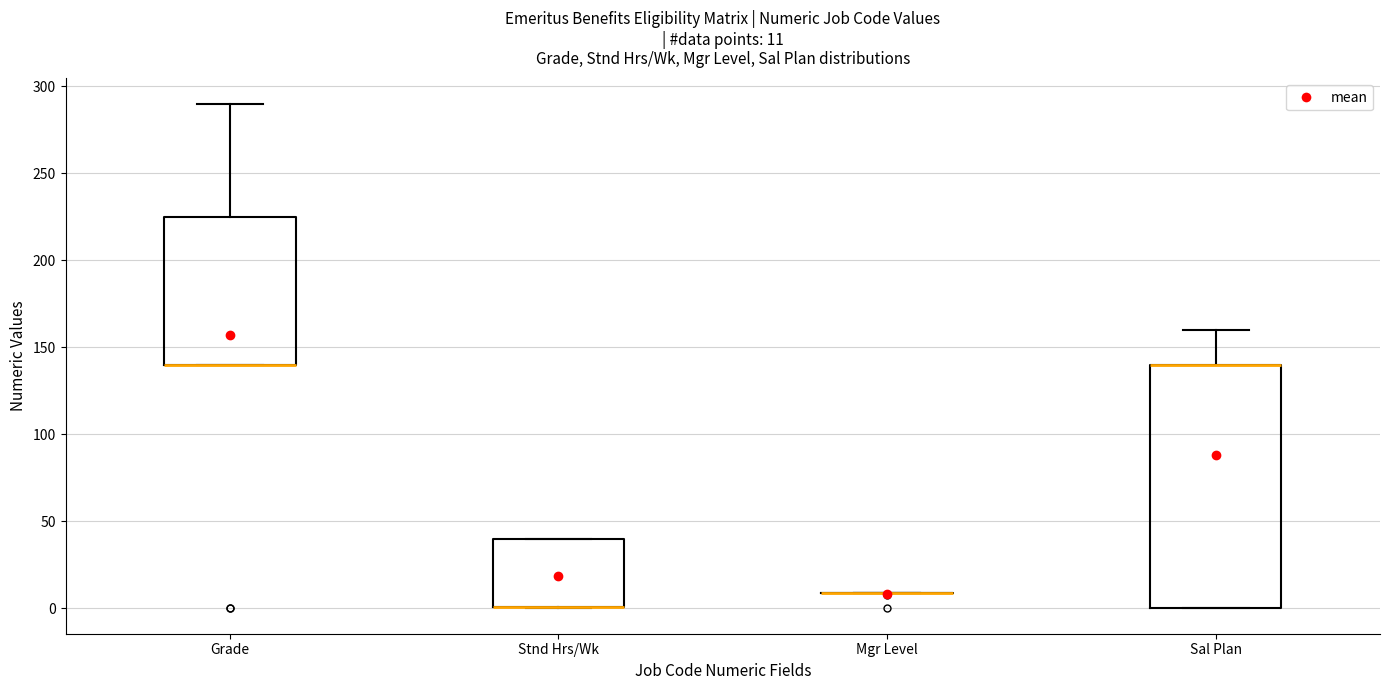

Which box is the tallest, from its lower edge to its upper edge?

Sal Plan